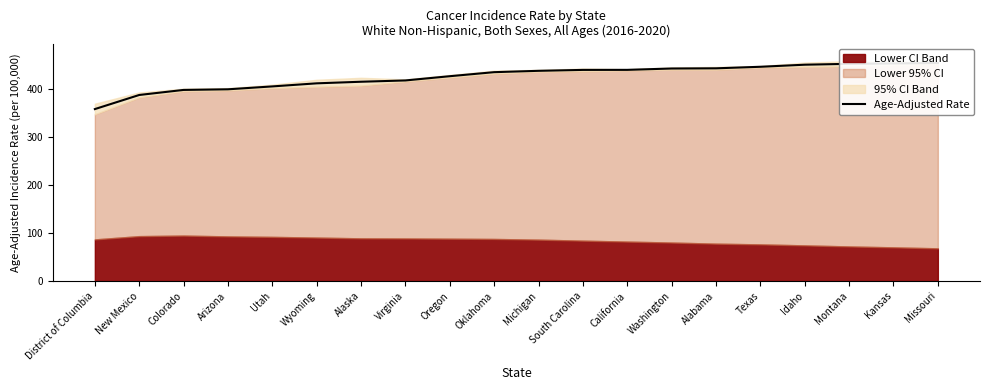

The chart shows a value of 295.3 at Missouri. True or false?

False